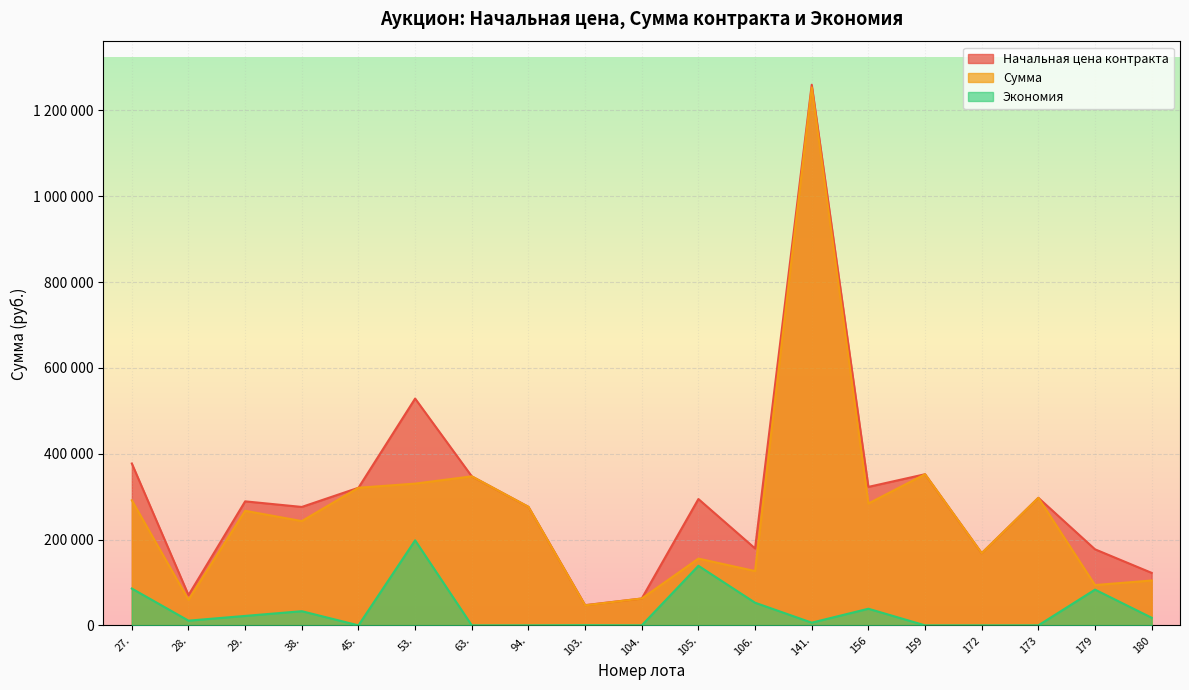

Where is Сумма nearest to the value 650160?

159